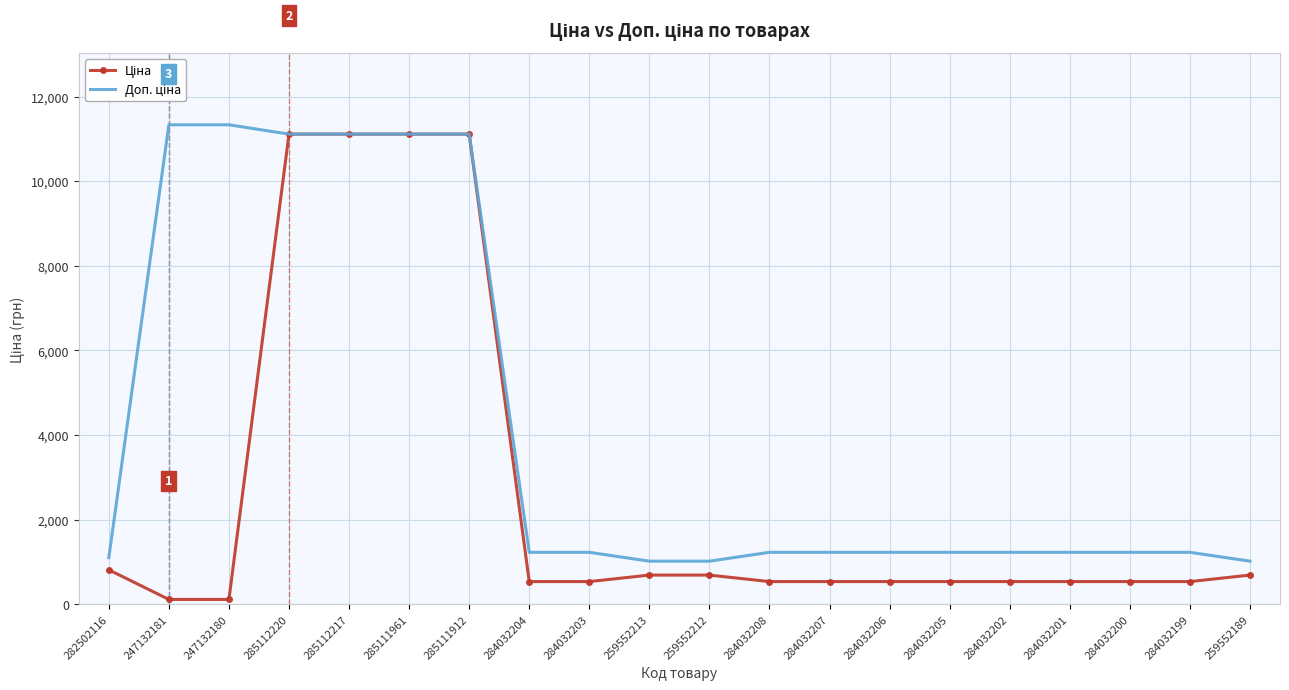

What is the spread (max minus min) of values at 284032207?

691.7